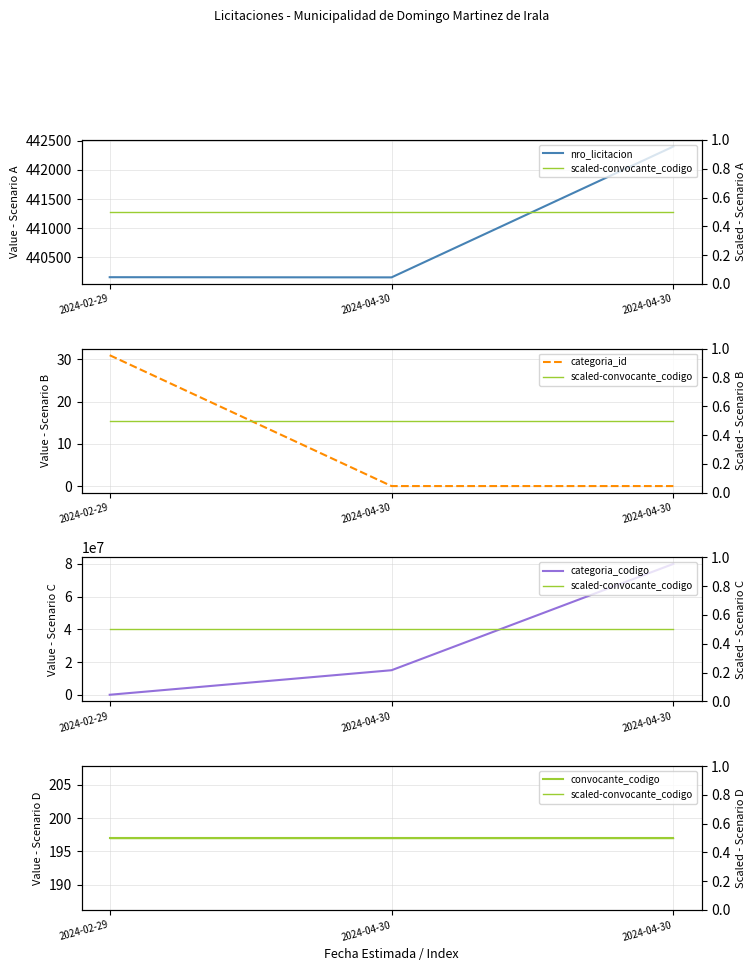

What is the value of the convocante_codigo point at the 2nd from the left?

197.0